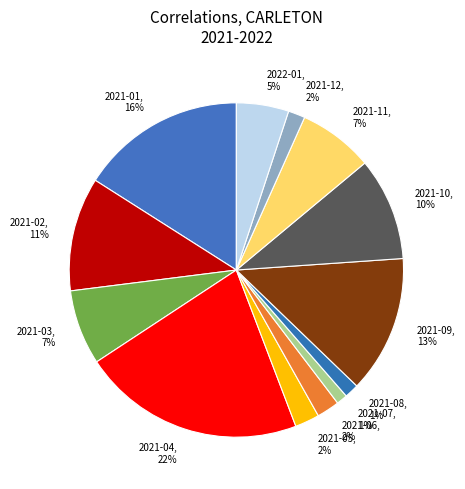

To the nearest percent, what is the difference between the 2022-01, 5% and 2021-07, 1% slice percentages?

4%